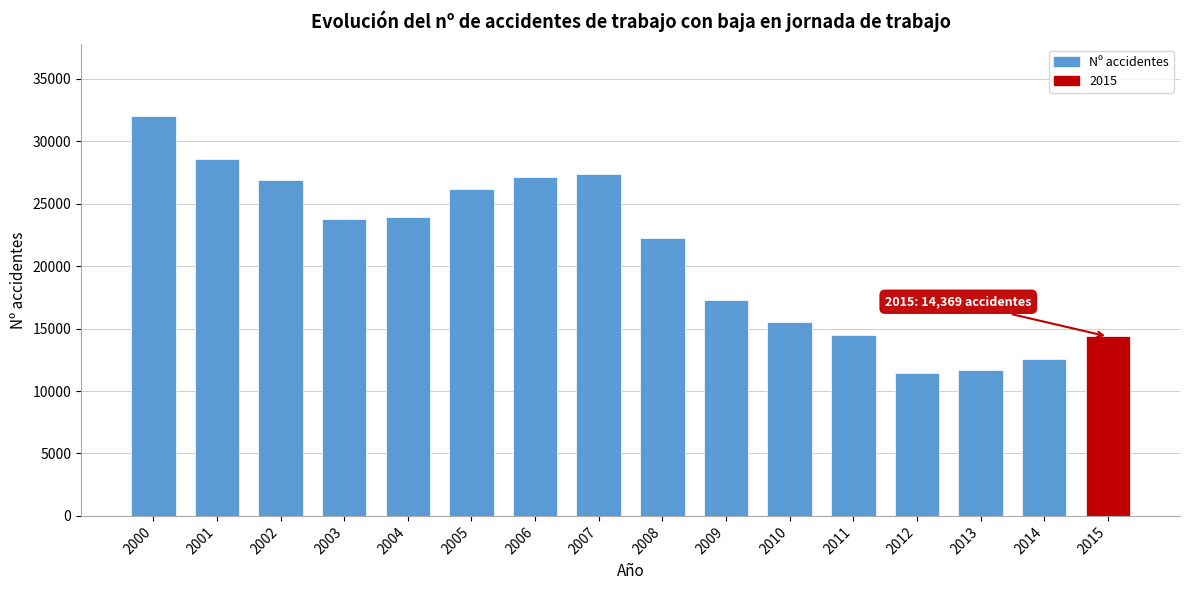

What is the value of the 6th bar from the left?

26154